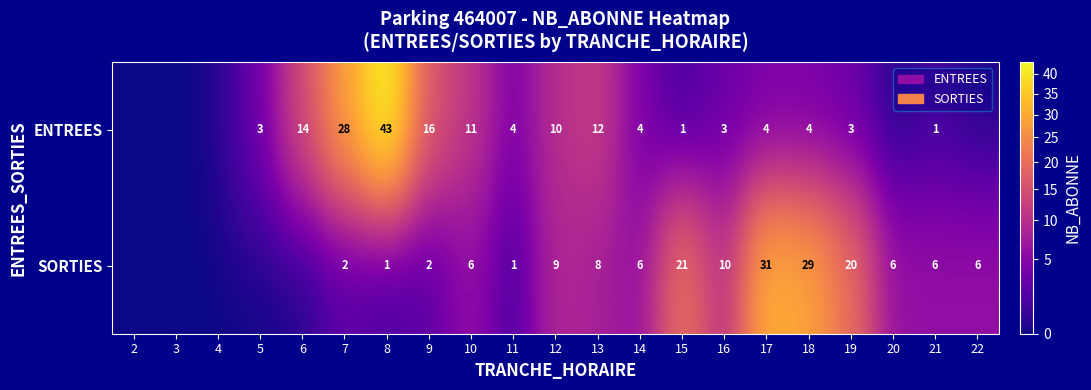

The value of SORTIES at 22 is 10. True or false?

False